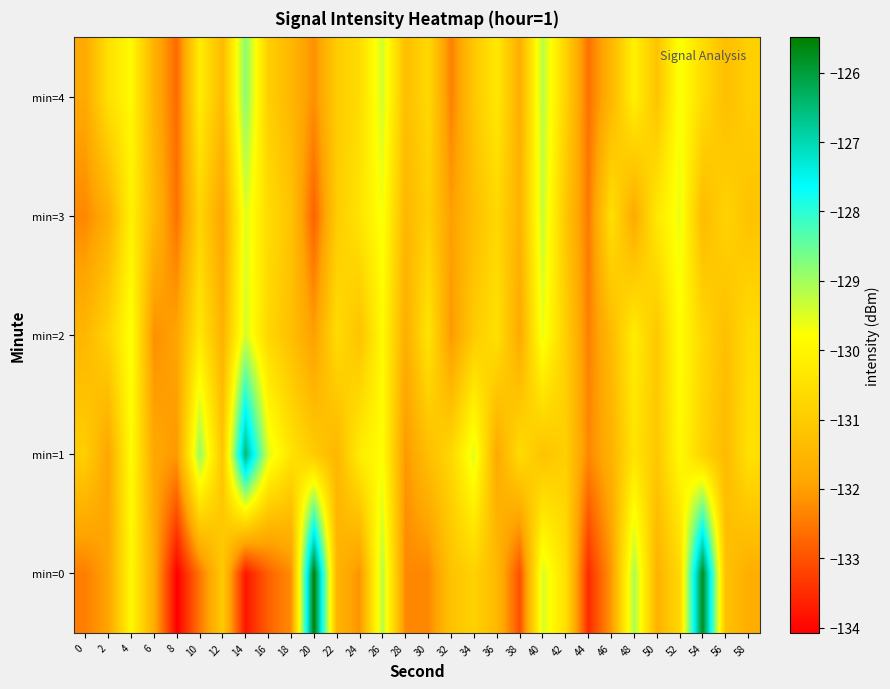

Reading left to right, extract all data points from this chart.

min=0: 0=-132.4	2=-131.9	4=-129.9	6=-131.7	8=-134.1	10=-132.5	12=-131.0	14=-133.8	16=-132.8	18=-132.2	20=-125.5	22=-131.5	24=-132.1	26=-129.2	28=-132.3	30=-132.3	32=-131.2	34=-130.9	36=-131.4	38=-133.0	40=-129.4	42=-130.5	44=-133.5	46=-132.1	48=-129.1	50=-131.6	52=-130.7	54=-125.7	56=-131.2	58=-131.7
min=1: 0=-130.9	2=-131.9	4=-129.8	6=-131.8	8=-132.1	10=-128.9	12=-131.1	14=-126.5	16=-129.5	18=-130.4	20=-131.0	22=-131.5	24=-130.2	26=-129.8	28=-132.1	30=-131.3	32=-130.7	34=-129.5	36=-131.8	38=-130.6	40=-131.2	42=-130.9	44=-132.3	46=-131.6	48=-130.4	50=-131.1	52=-129.9	54=-130.8	56=-131.4	58=-130.5
min=2: 0=-131.5	2=-130.8	4=-129.7	6=-132.2	8=-131.9	10=-130.3	12=-131.6	14=-129.4	16=-130.7	18=-131.3	20=-132.0	22=-130.6	24=-131.2	26=-129.9	28=-131.7	30=-130.4	32=-132.1	34=-131.0	36=-130.5	38=-131.8	40=-129.6	42=-130.9	44=-132.4	46=-131.4	48=-130.2	50=-131.1	52=-129.8	54=-130.7	56=-131.3	58=-130.6
min=3: 0=-132.3	2=-131.7	4=-130.1	6=-131.4	8=-132.6	10=-130.8	12=-131.9	14=-129.5	16=-130.6	18=-131.2	20=-132.8	22=-131.0	24=-130.4	26=-129.7	28=-131.5	30=-130.9	32=-132.0	34=-131.3	36=-130.7	38=-131.6	40=-129.3	42=-131.1	44=-132.5	46=-130.5	48=-131.8	50=-130.3	52=-129.6	54=-131.4	56=-130.8	58=-131.2
min=4: 0=-131.8	2=-130.5	4=-129.9	6=-131.6	8=-132.7	10=-130.2	12=-131.4	14=-128.8	16=-130.9	18=-131.5	20=-132.2	22=-131.0	24=-130.6	26=-129.4	28=-131.3	30=-130.7	32=-132.4	34=-131.1	36=-130.3	38=-131.7	40=-129.2	42=-130.8	44=-132.6	46=-131.5	48=-130.1	50=-131.2	52=-129.7	54=-130.6	56=-131.3	58=-130.9